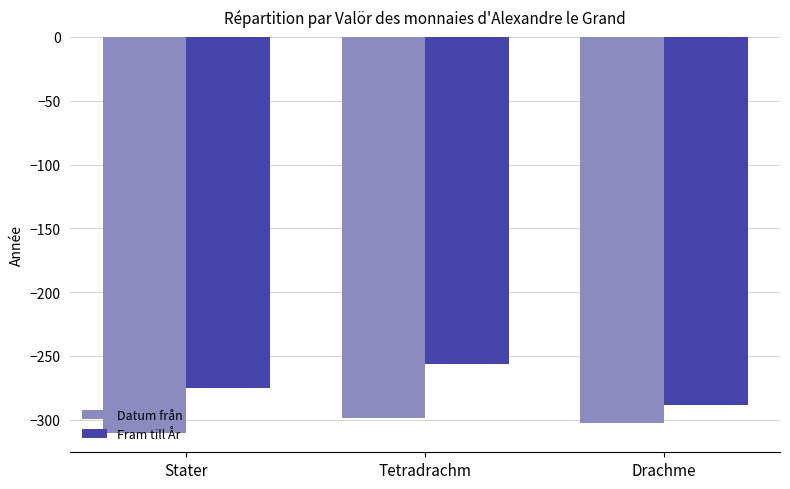

At which label is Fram till År closest to -272?

Stater